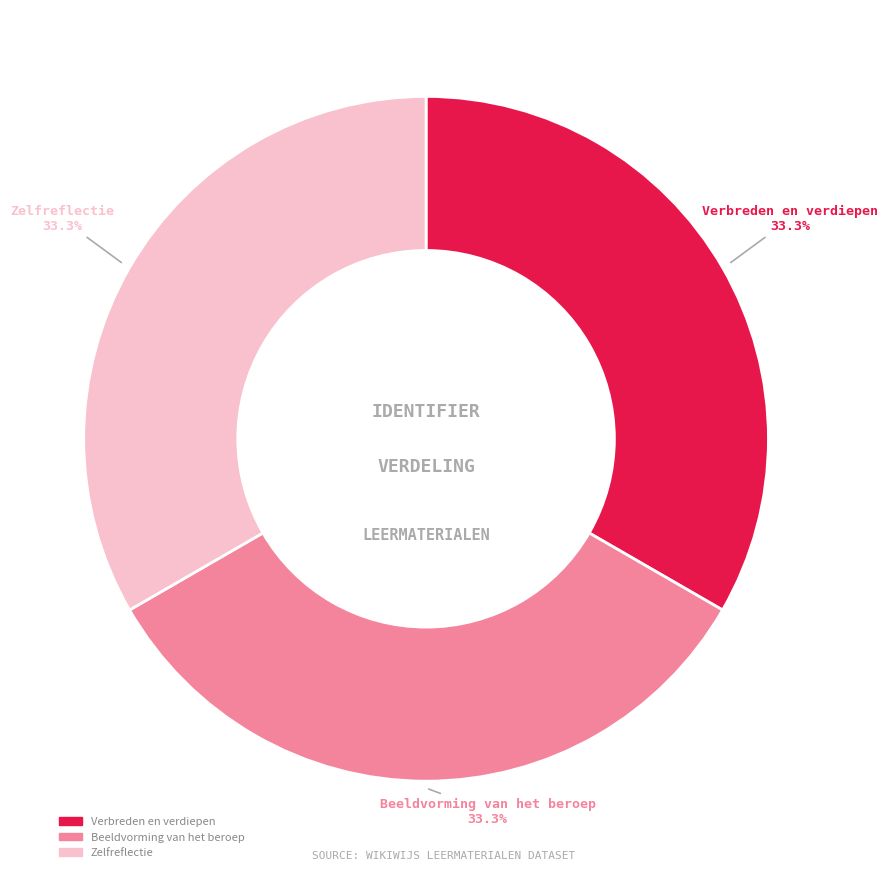

Is there a majority slice in this chart?

No